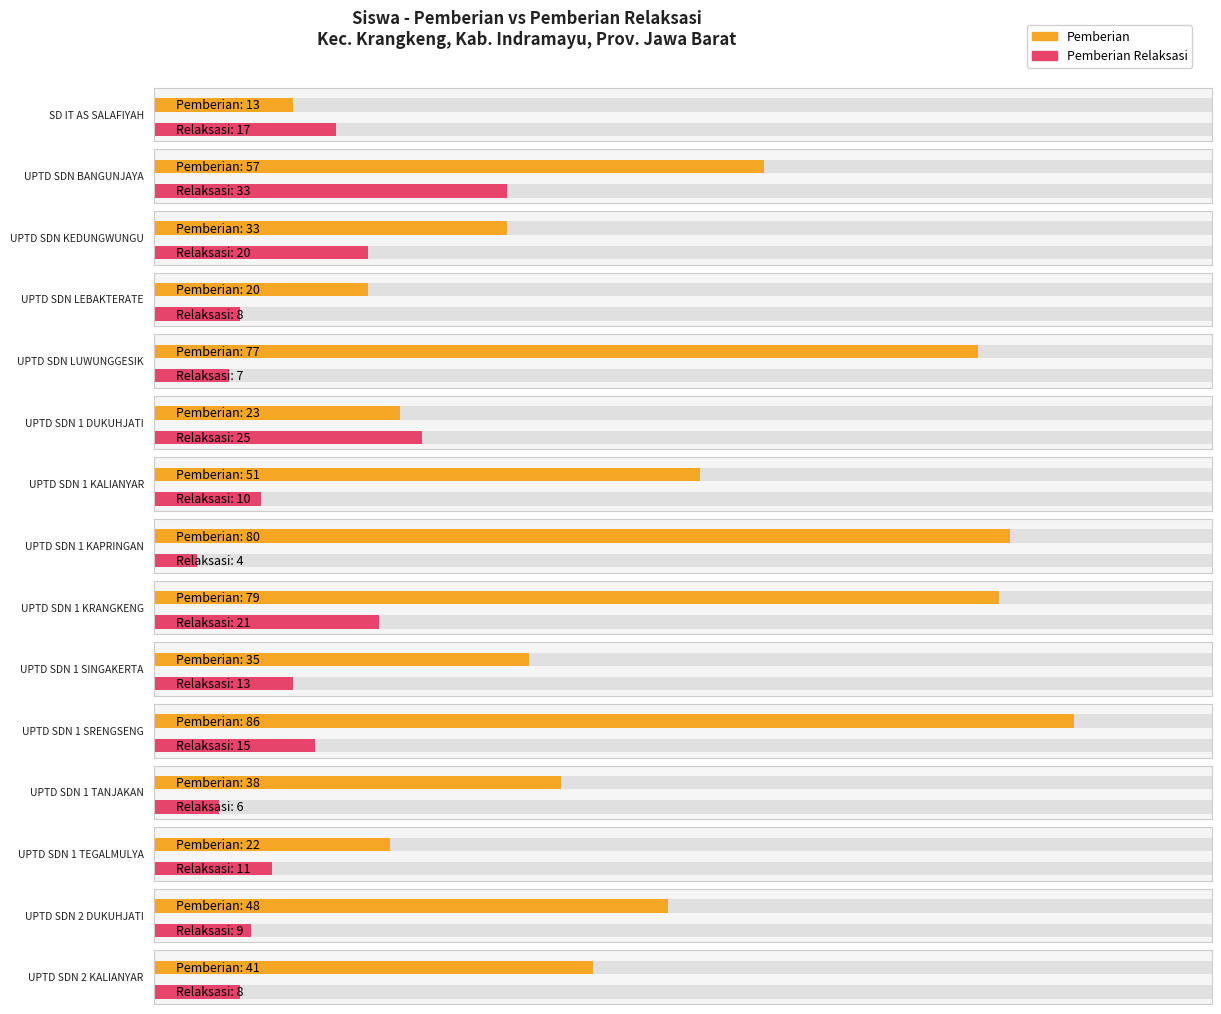

Where does the Pemberian Relaksasi series first go above 11?

SD IT AS SALAFIYAH